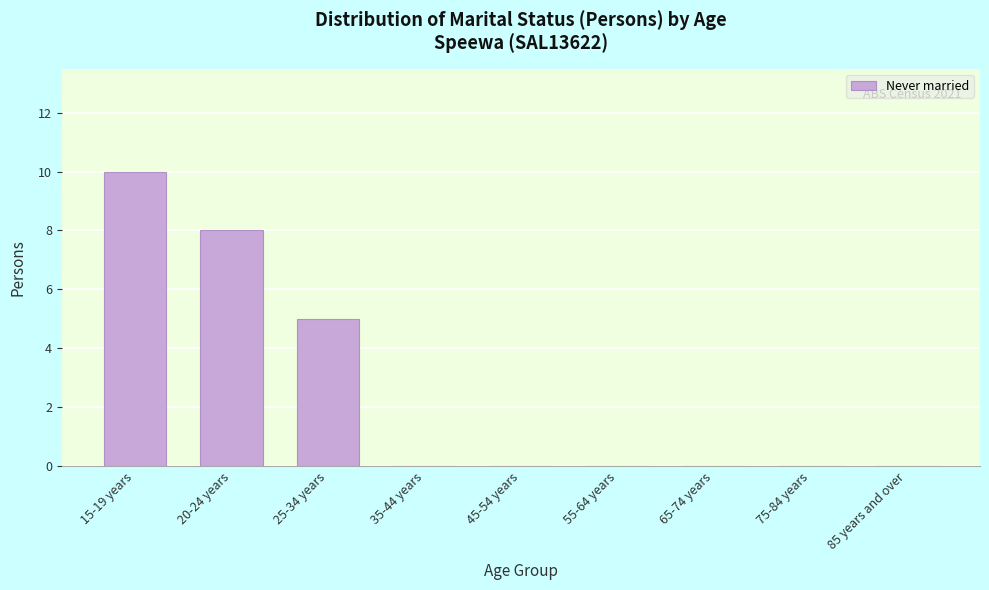

Reading right to left, extract all data points from this chart.

85 years and over=0	75-84 years=0	65-74 years=0	55-64 years=0	45-54 years=0	35-44 years=0	25-34 years=5	20-24 years=8	15-19 years=10